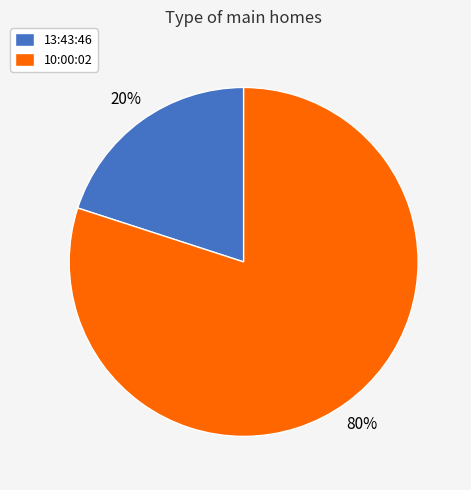

Which has a higher value, 13:43:46 or 10:00:02?

10:00:02